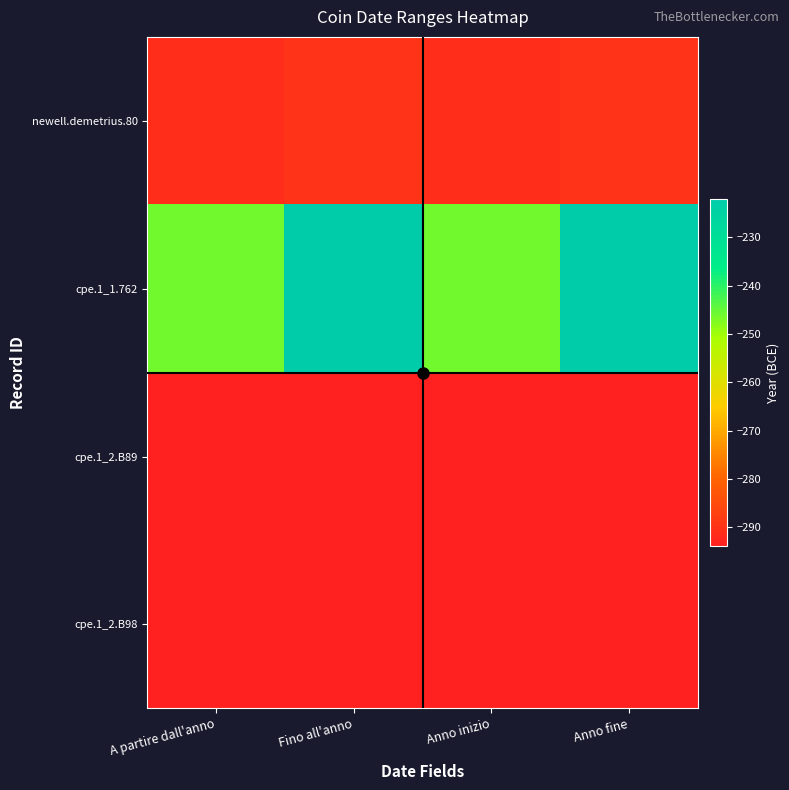

Which series has the largest total across all categories?

cpe.1_1.762